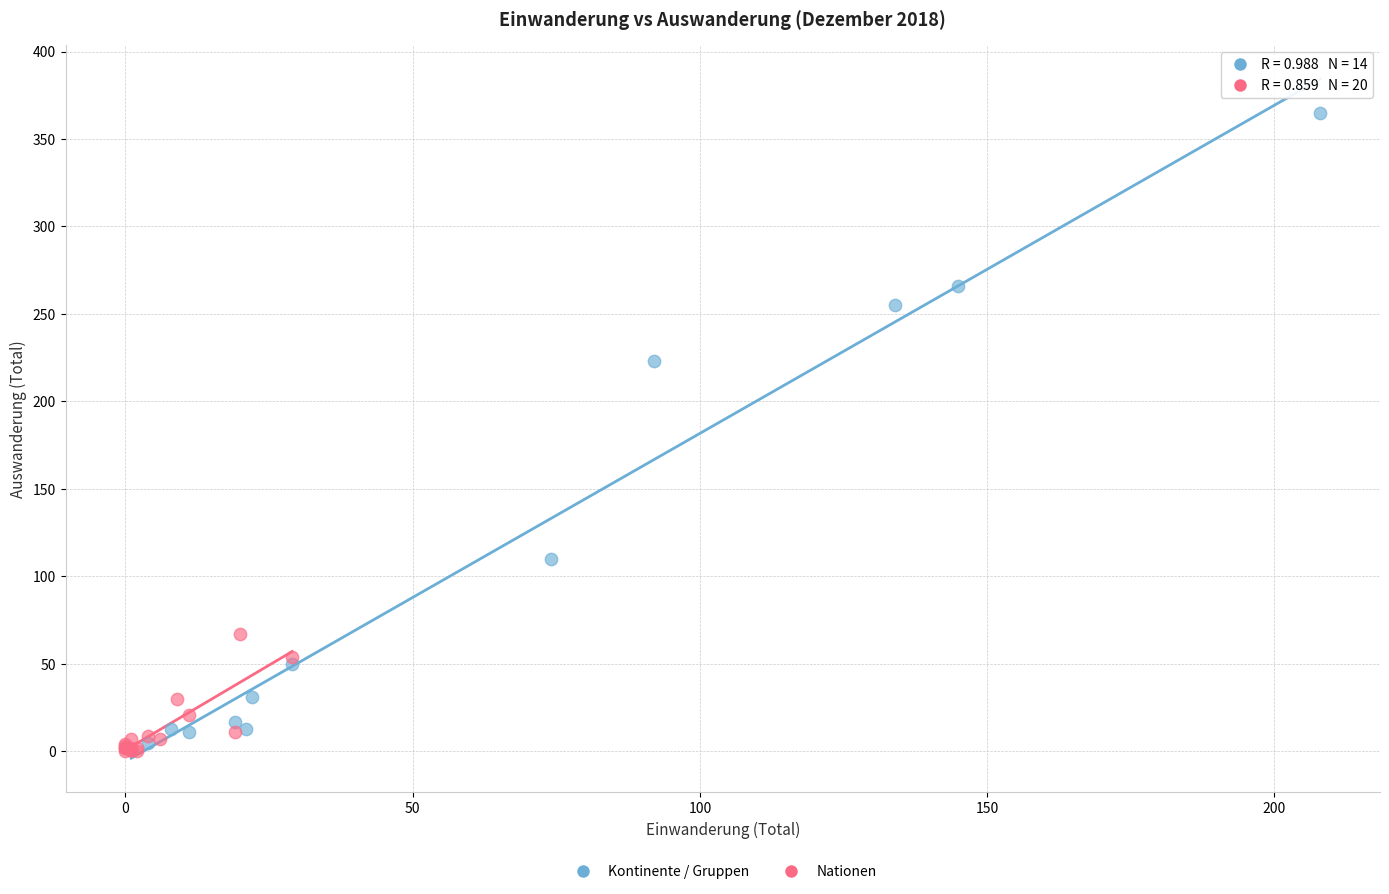

Which series contains the highest Y value?

Kontinente / Gruppen